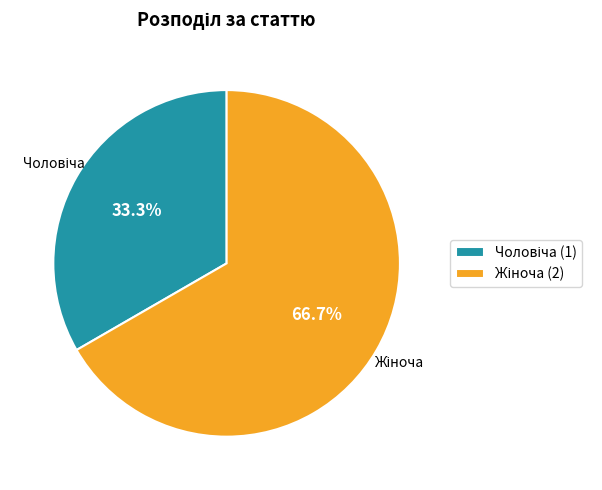

Is there a majority slice in this chart?

Yes